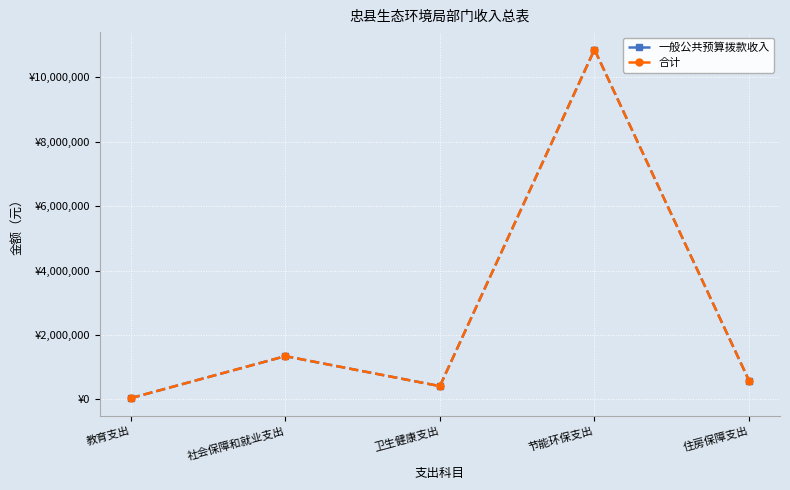

Which series has the largest total across all categories?

一般公共预算拨款收入